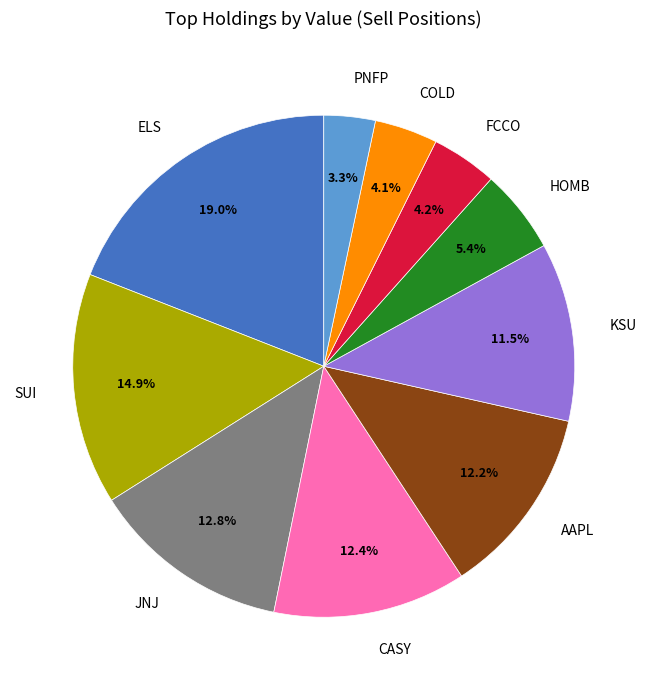

Which slice is the largest?

ELS